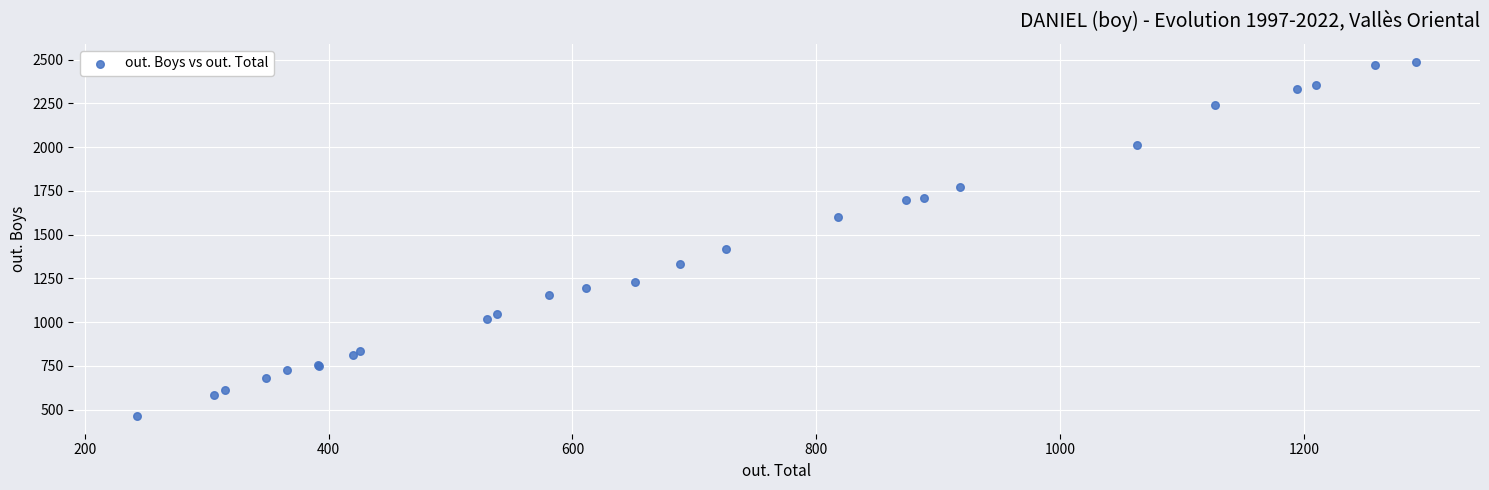

What Y value in the scatter plot is closest to 1476?

1420